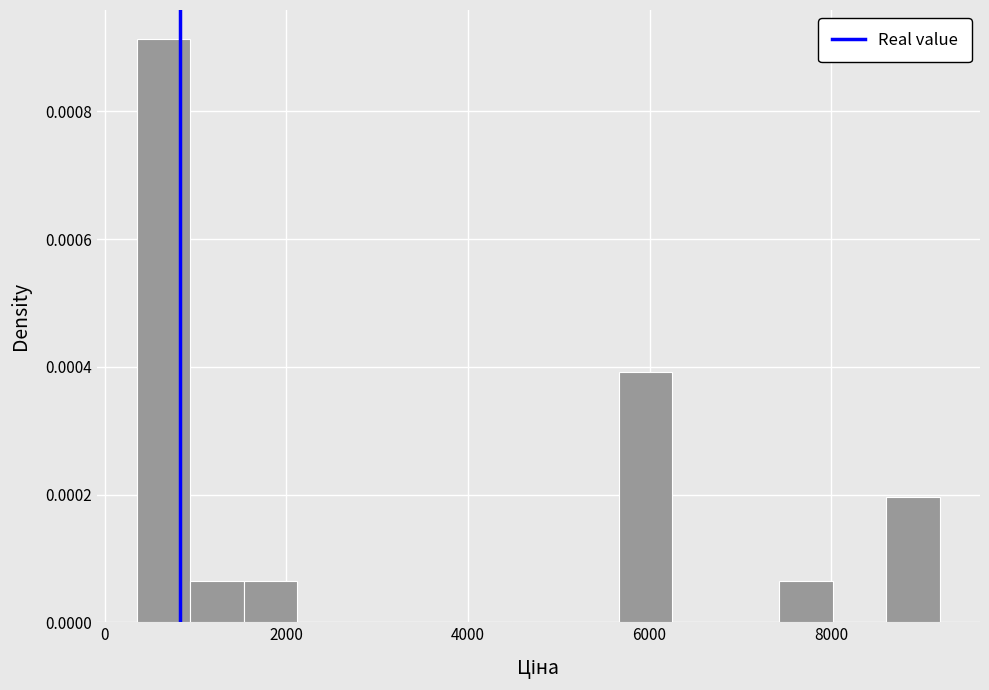

Around what value on the x-axis is the tallest bar? Give the approximate position of its centre, as read against the axis.

600